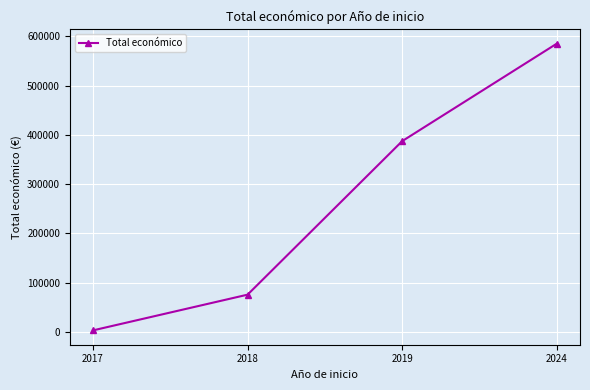

What is the difference between the values at 2019 and 2024?

198034